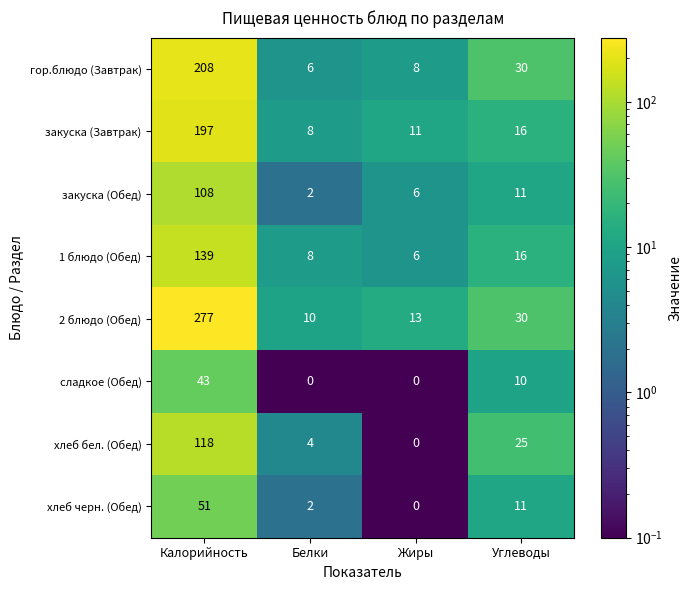

How many series are shown in this chart?

8